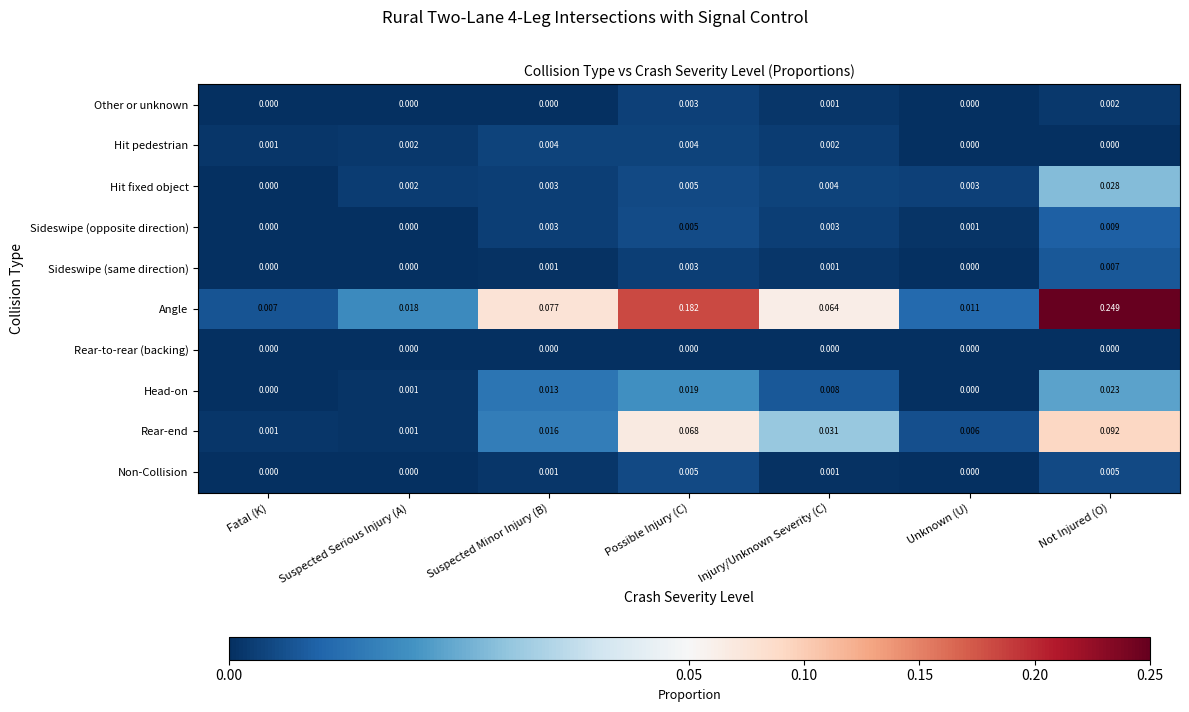

Which series has the largest total across all categories?

Angle